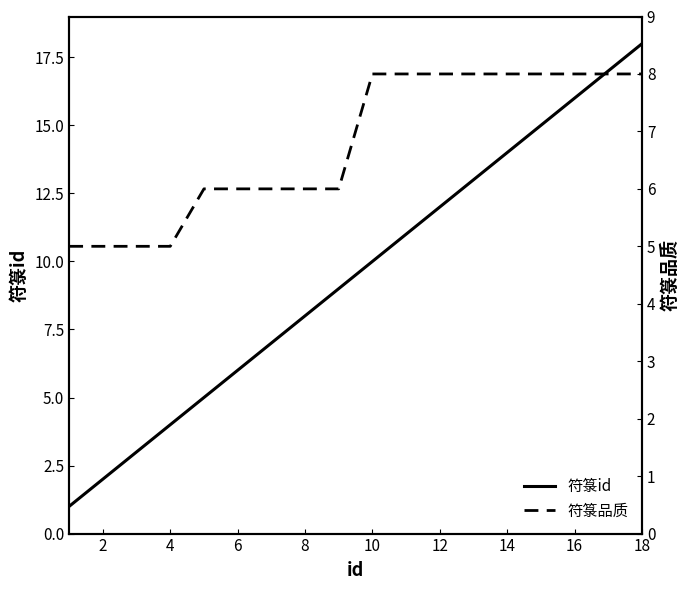

Rank the series by their maximum value, from highest to lowest.

符箓id, 符箓品质